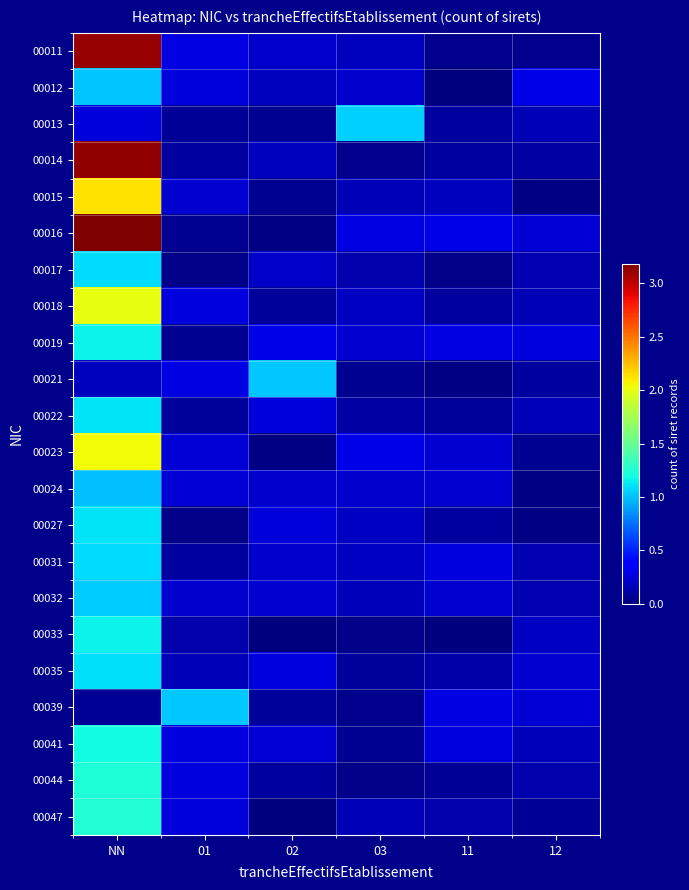

Which has a higher value, 11 or NN?

NN